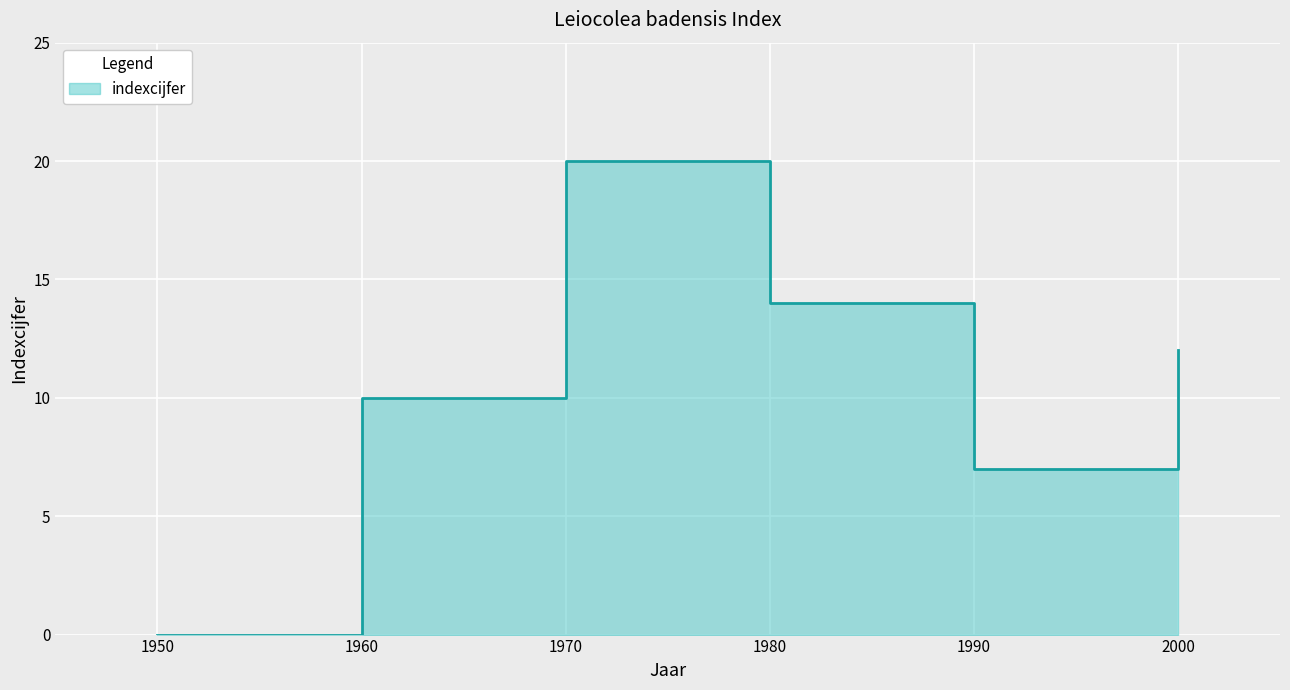

Which category has the lowest value across all series?

1950